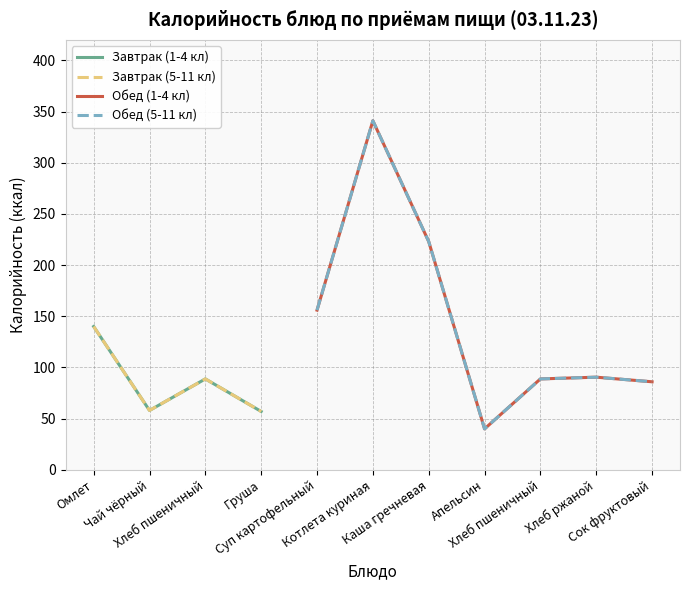

Rank the series by their average value, from lowest to highest.

Завтрак (1-4 кл), Завтрак (5-11 кл), Обед (1-4 кл), Обед (5-11 кл)